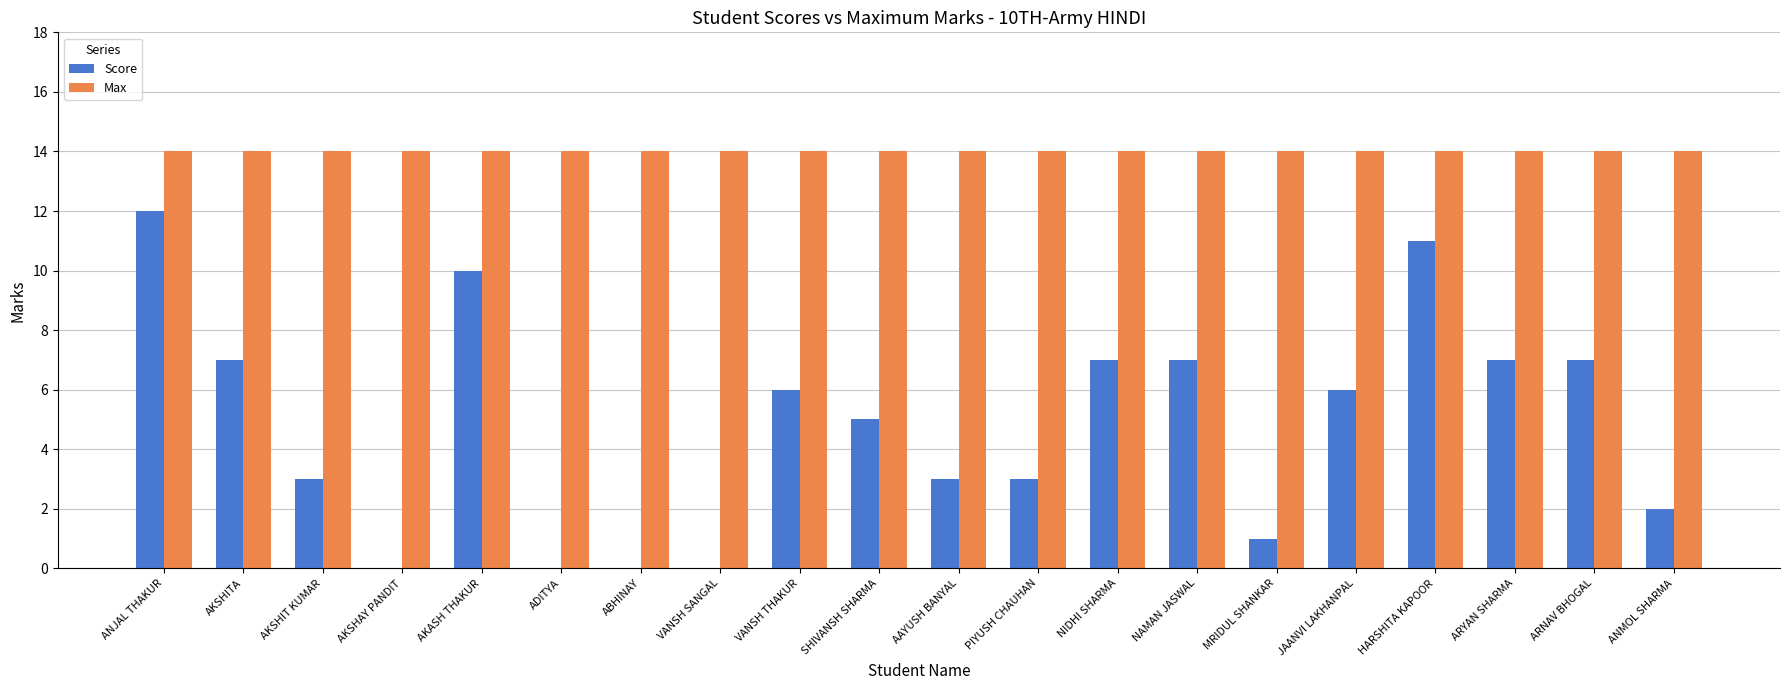

What is the total value across all series at ANMOL SHARMA?

16